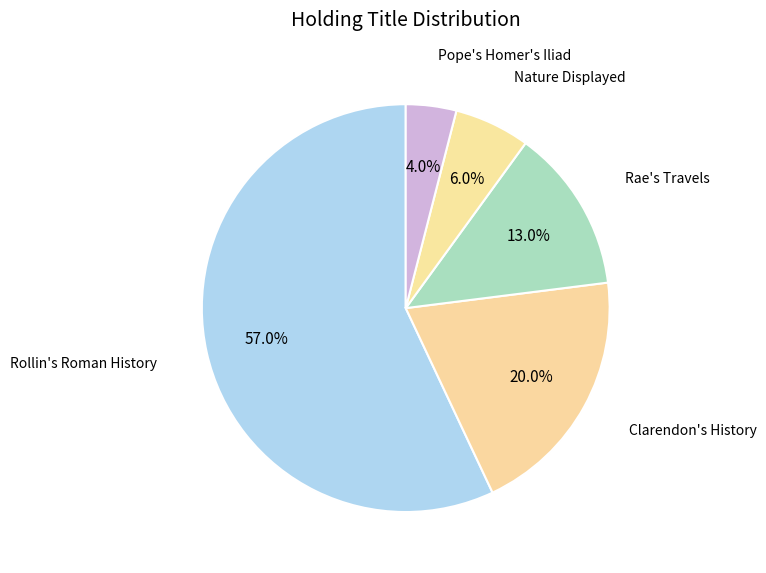

What is the majority slice?

Rollin's Roman History